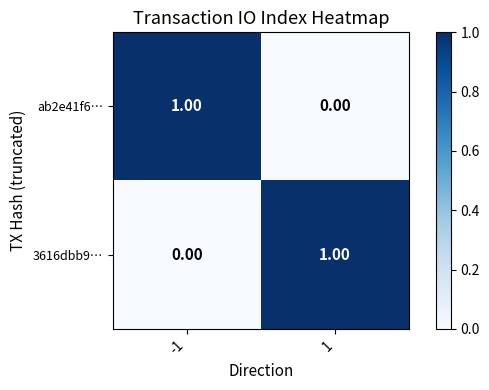

At -1, list the series in order from largest to smallest.

ab2e41f6…, 3616dbb9…